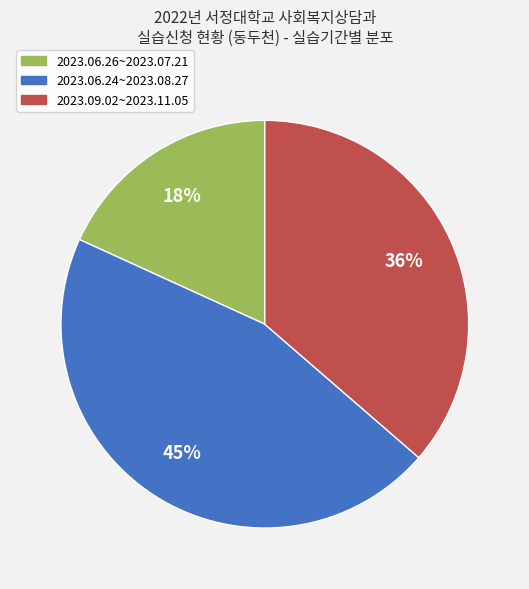

To the nearest percent, what percentage of the pie is 2023.06.24~2023.08.27?

45%